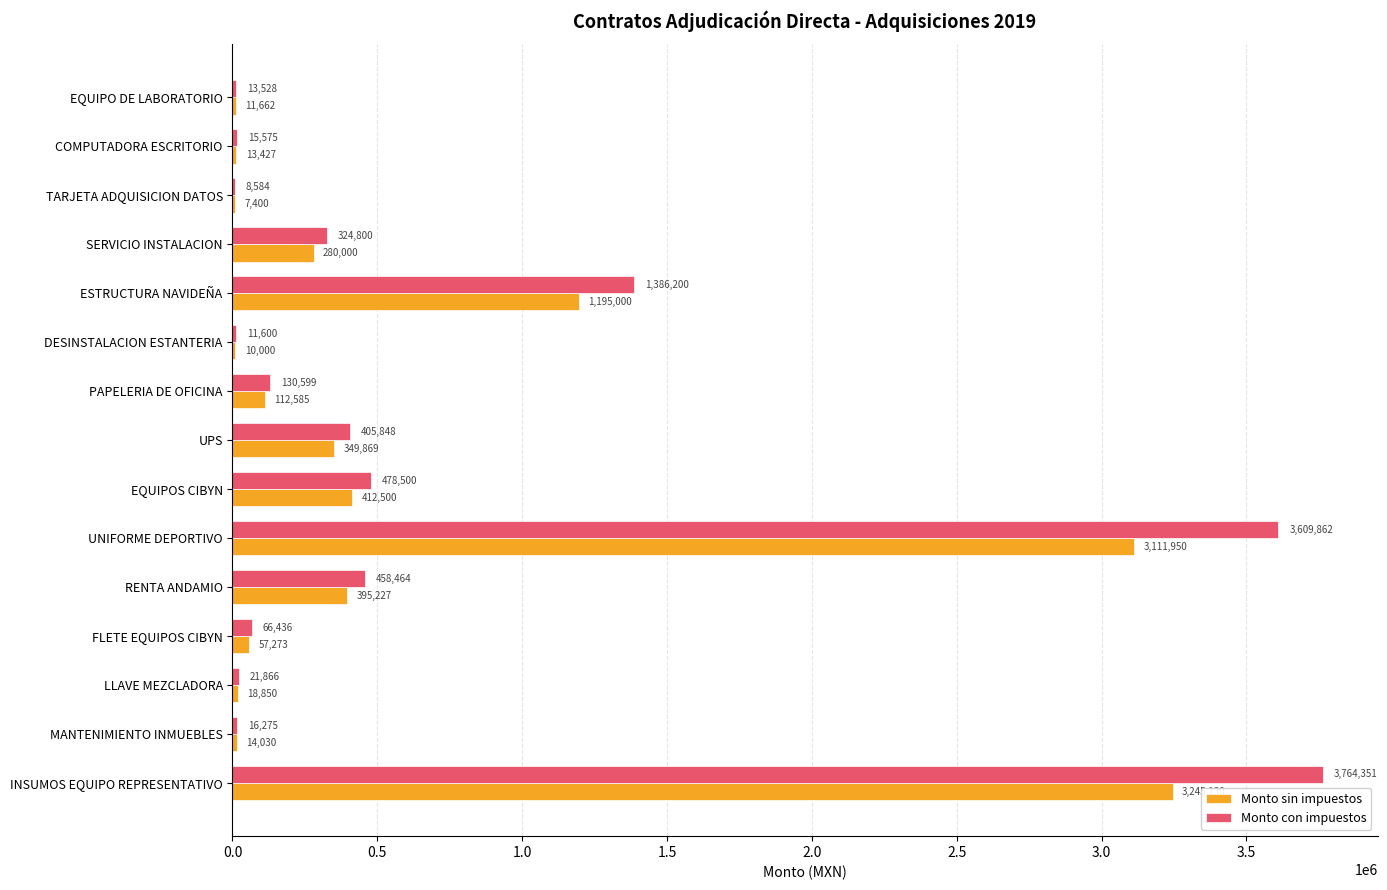

Which series changed the most between FLETE EQUIPOS CIBYN and MANTENIMIENTO INMUEBLES?

Monto con impuestos